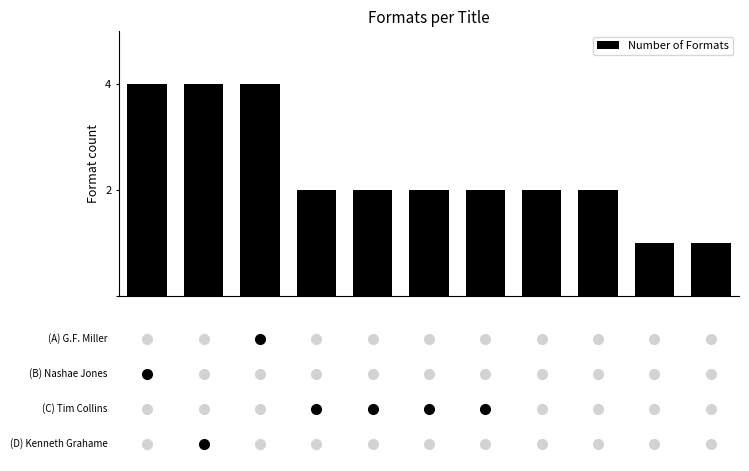

What is the sum of all values?

26